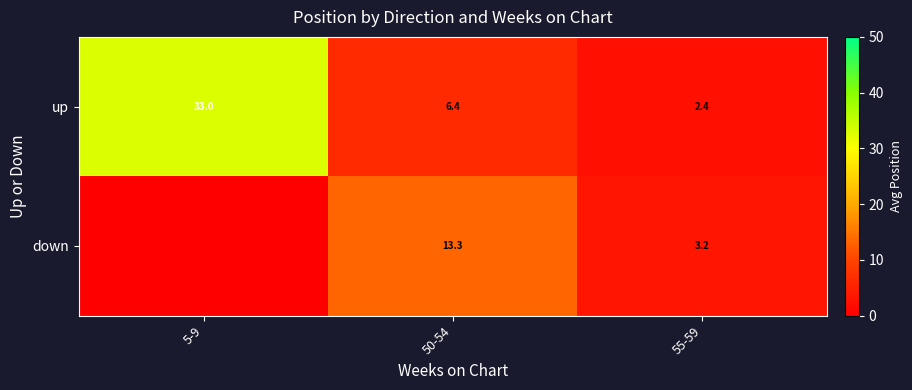

Rank the categories by up value from highest to lowest.

5-9, 50-54, 55-59